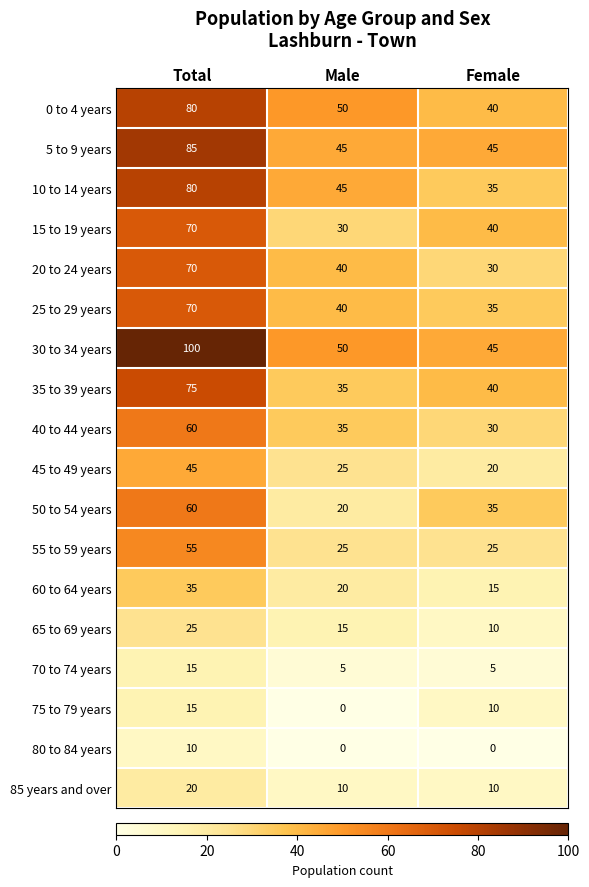

What is the greatest value displayed?

100